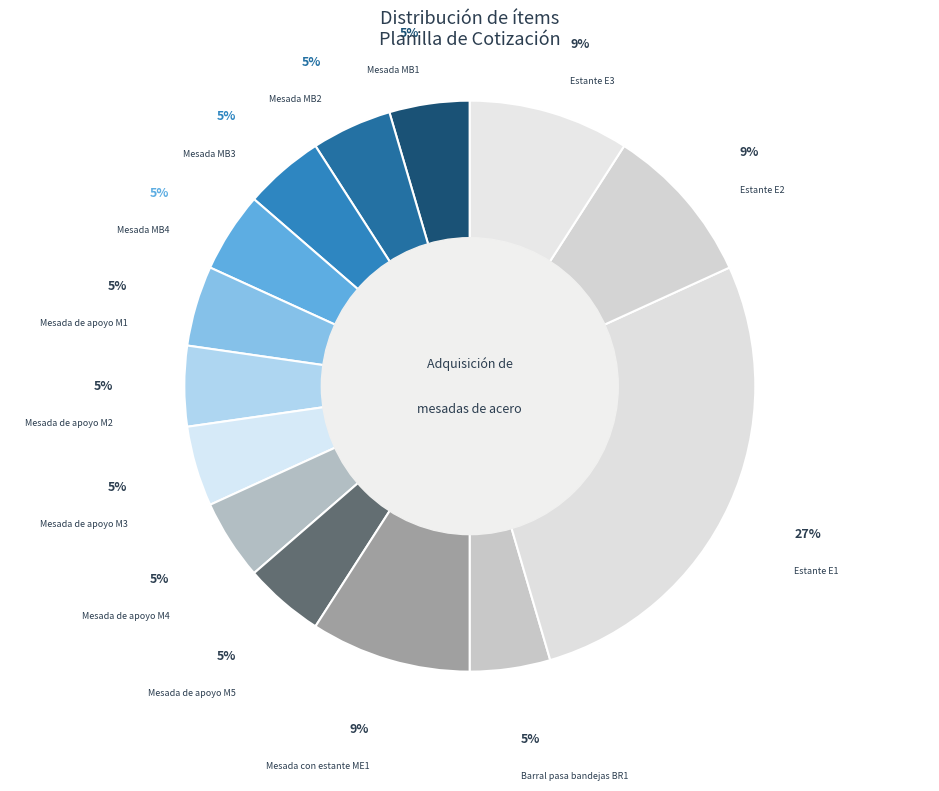

Is there any slice that represents more than half of the pie?

No